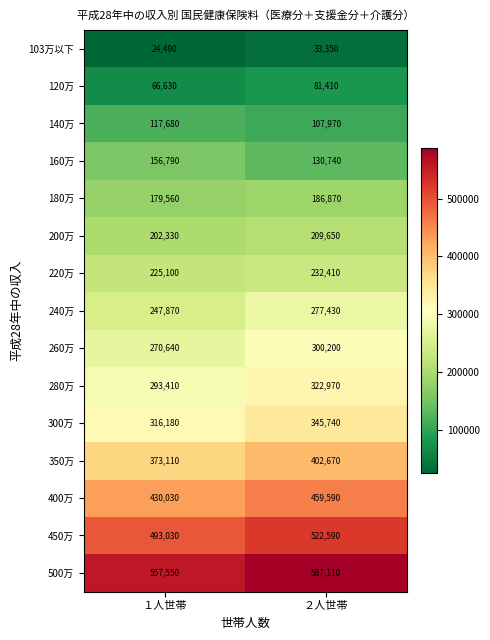

Reading left to right, transcribe all the data shown in this chart.

103万以下: １人世帯=24490	２人世帯=33350
120万: １人世帯=66630	２人世帯=81410
140万: １人世帯=117680	２人世帯=107970
160万: １人世帯=156790	２人世帯=130740
180万: １人世帯=179560	２人世帯=186870
200万: １人世帯=202330	２人世帯=209650
220万: １人世帯=225100	２人世帯=232410
240万: １人世帯=247870	２人世帯=277430
260万: １人世帯=270640	２人世帯=300200
280万: １人世帯=293410	２人世帯=322970
300万: １人世帯=316180	２人世帯=345740
350万: １人世帯=373110	２人世帯=402670
400万: １人世帯=430030	２人世帯=459590
450万: １人世帯=493030	２人世帯=522590
500万: １人世帯=557550	２人世帯=587110